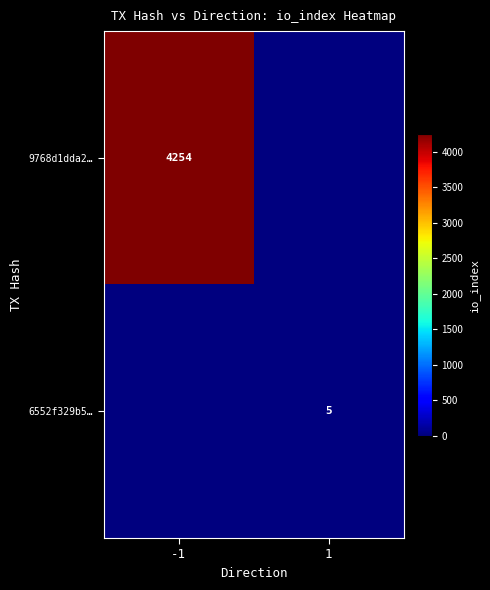

The value of 6552f329b5… at 1 is 5. True or false?

True